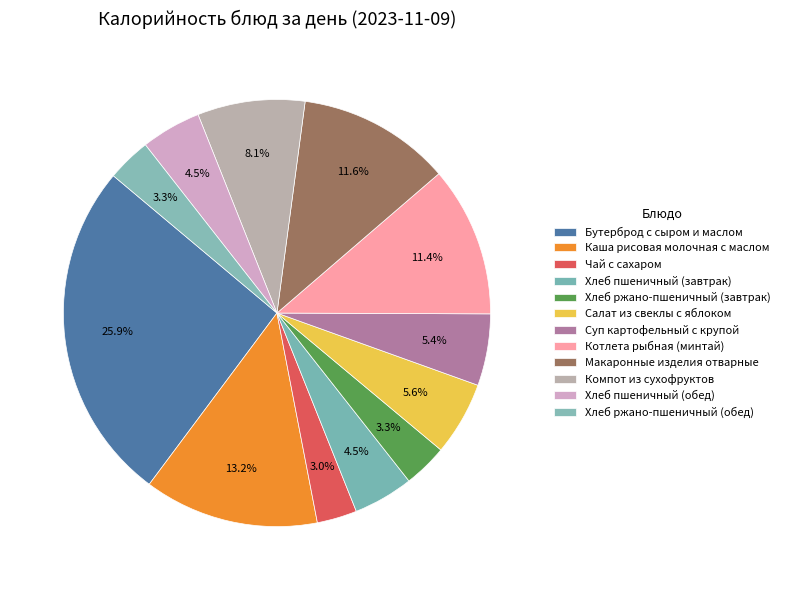

How many segments does this pie chart have?

12